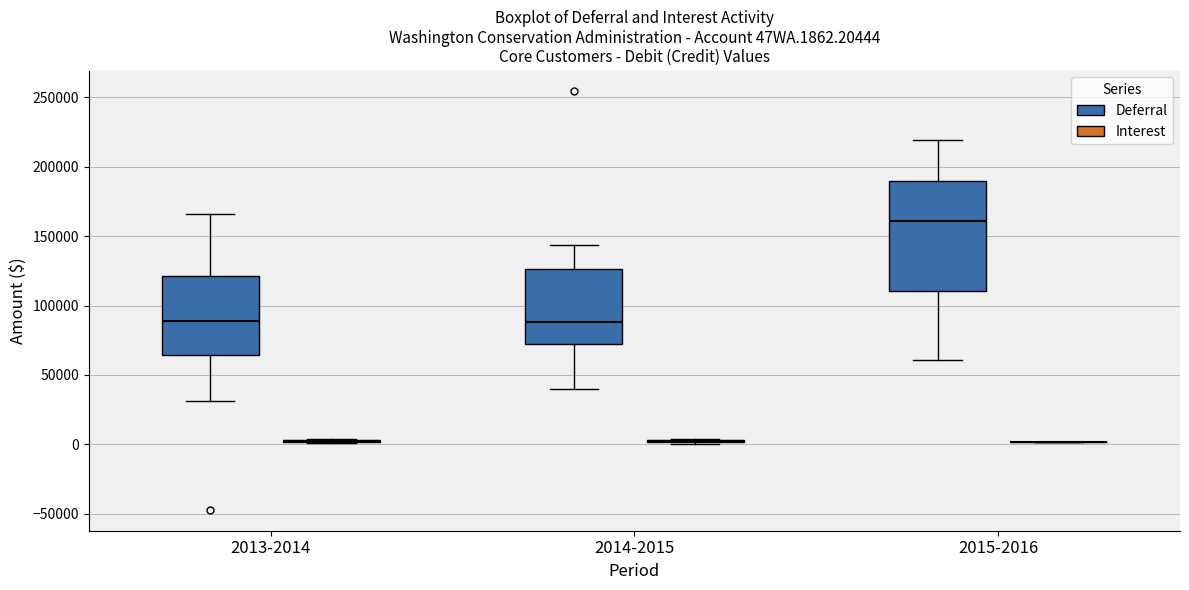

Comparing the boxes themselves (not the whiskers), which one is the tallest?

2015-2016 (Deferral)